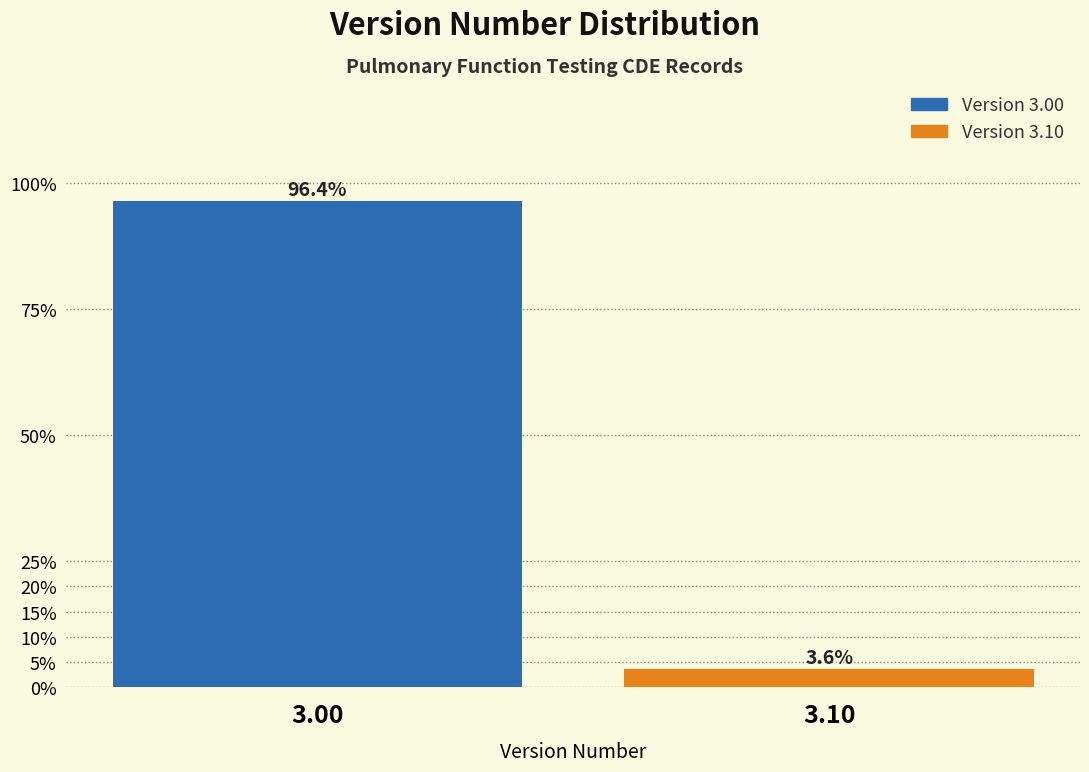

Reading left to right, extract all data points from this chart.

96.4	3.6